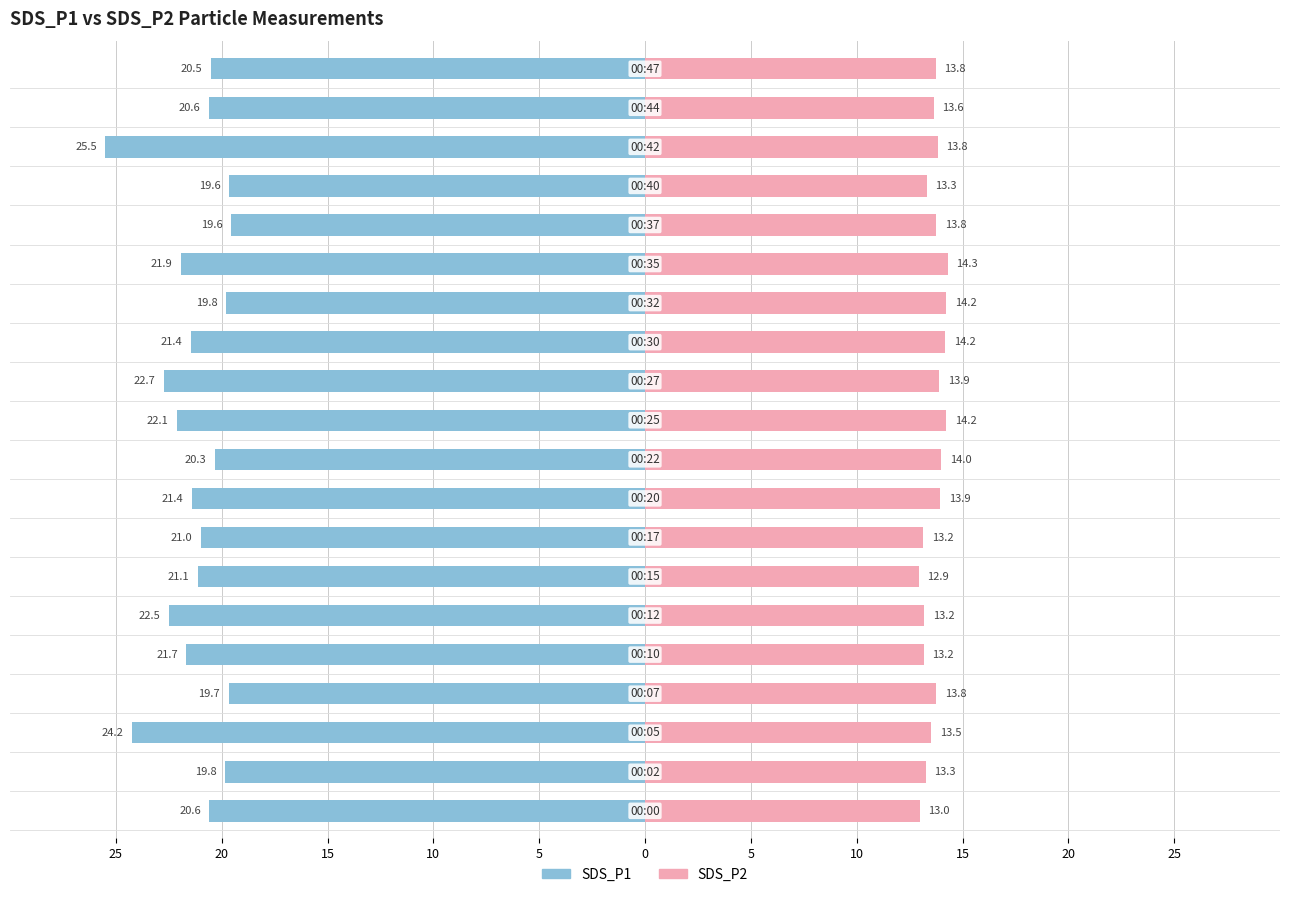

The SDS_P1 series shows -21.7 at 5. True or false?

True